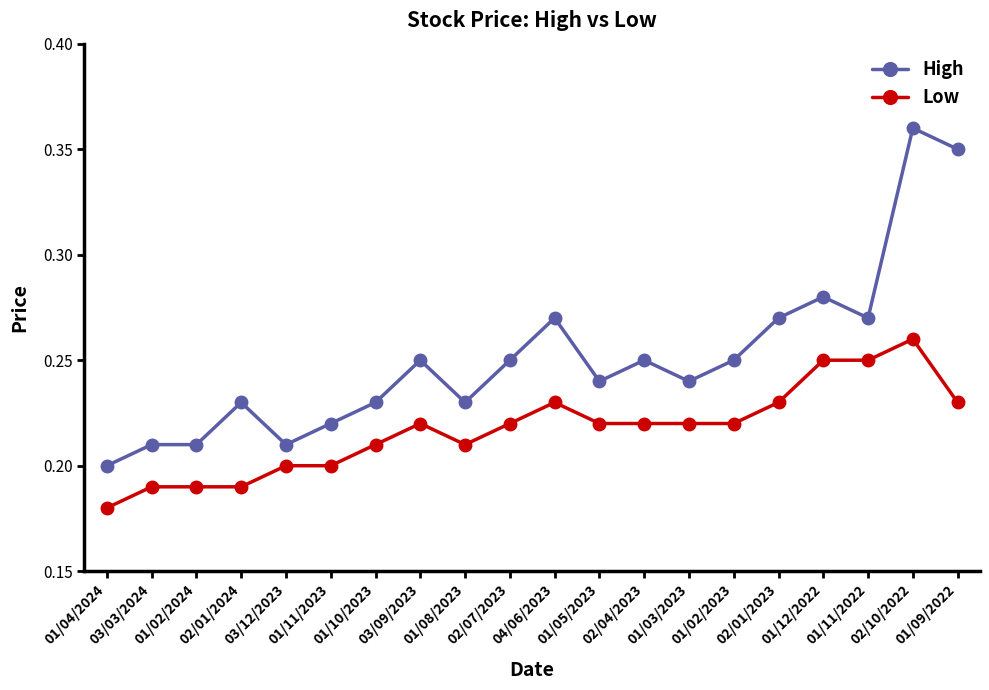

Which category has the lowest value across all series?

01/04/2024